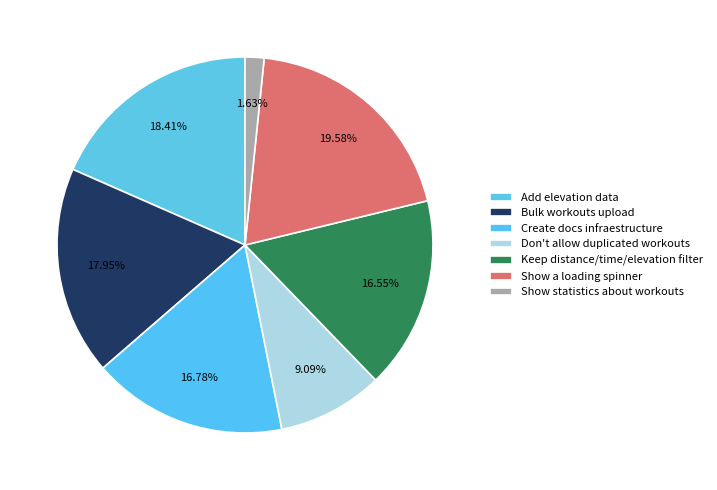

Which slice is the smallest?

Show statistics about workouts